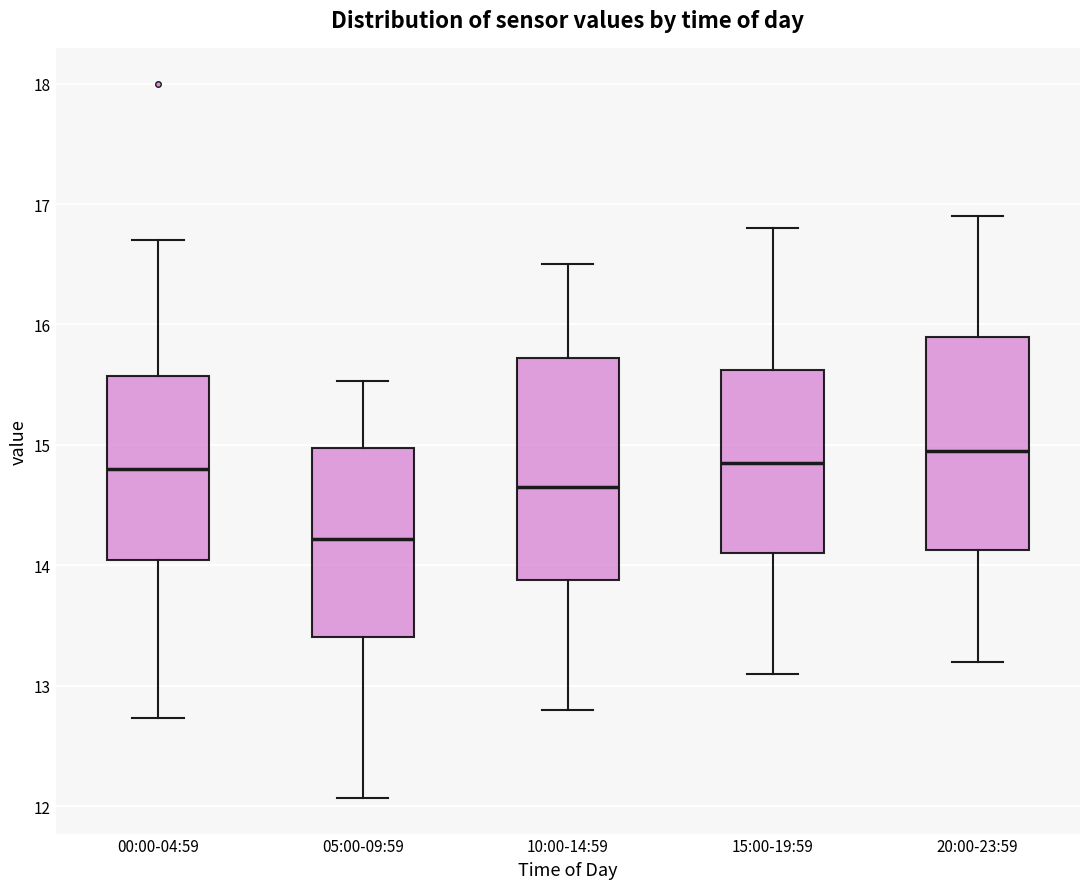

Reading left to right, transcribe this box plot: for each box, give where its median line is, the range the box spans, and where its two whiskers end, as read against the y-axis. The values are not printed on the chart, so give them approximately, as read against the axis.

00:00-04:59: median 14.8, box 14.0 to 15.6, whiskers 12.7 to 16.7
05:00-09:59: median 14.2, box 13.4 to 15.0, whiskers 12.1 to 15.5
10:00-14:59: median 14.7, box 13.9 to 15.7, whiskers 12.8 to 16.5
15:00-19:59: median 14.9, box 14.1 to 15.6, whiskers 13.1 to 16.8
20:00-23:59: median 15.0, box 14.1 to 15.9, whiskers 13.2 to 16.9